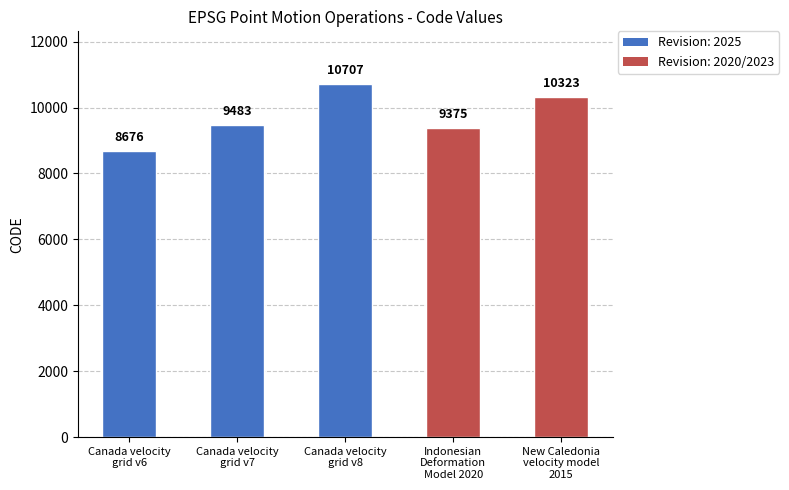

What is the difference between the maximum and minimum values?

2031